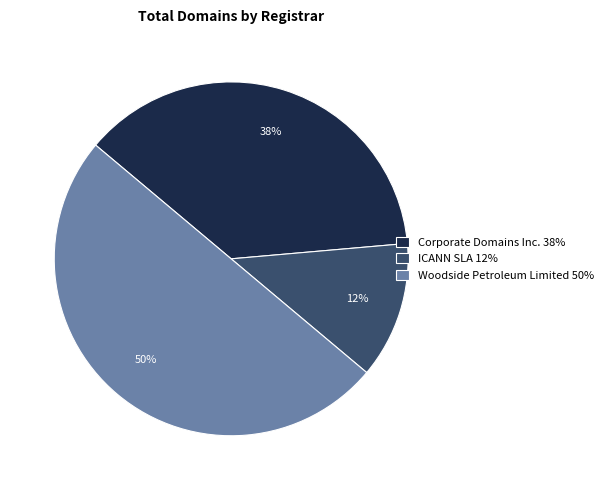

The Corporate Domains Inc. slice represents 38% of the pie. True or false?

True